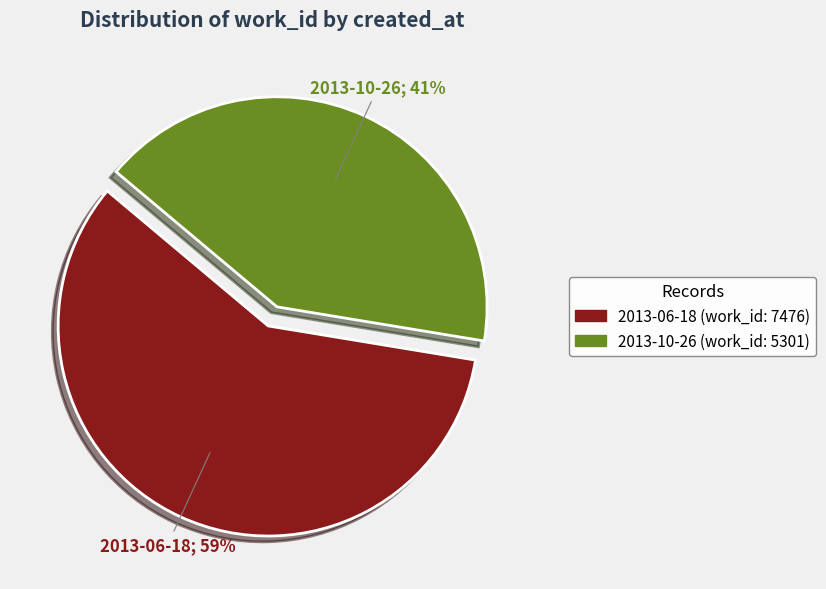

Do 2013-10-26 and 2013-06-18 together represent more than half of the pie?

Yes